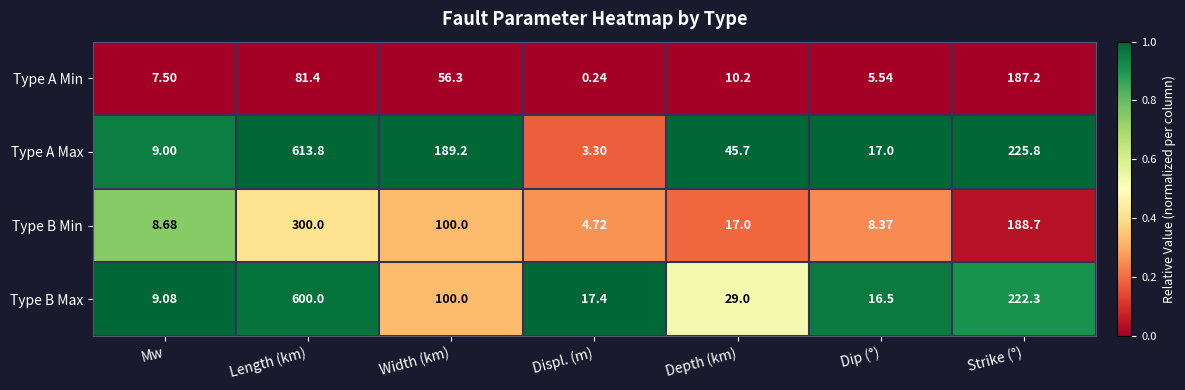

How many series are shown in this chart?

4